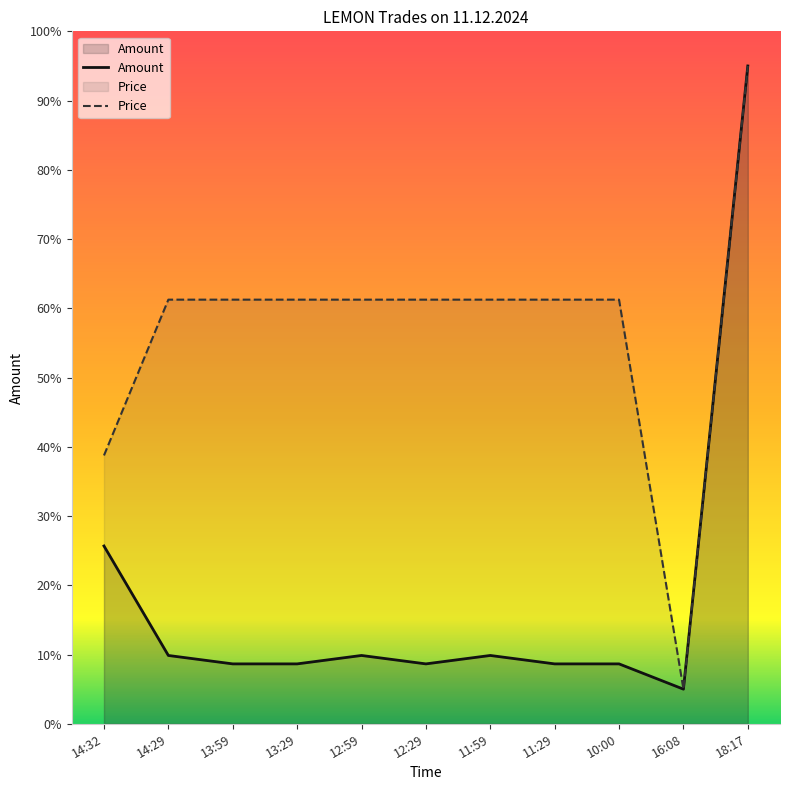

What is the sum of all Amount values?

198.5